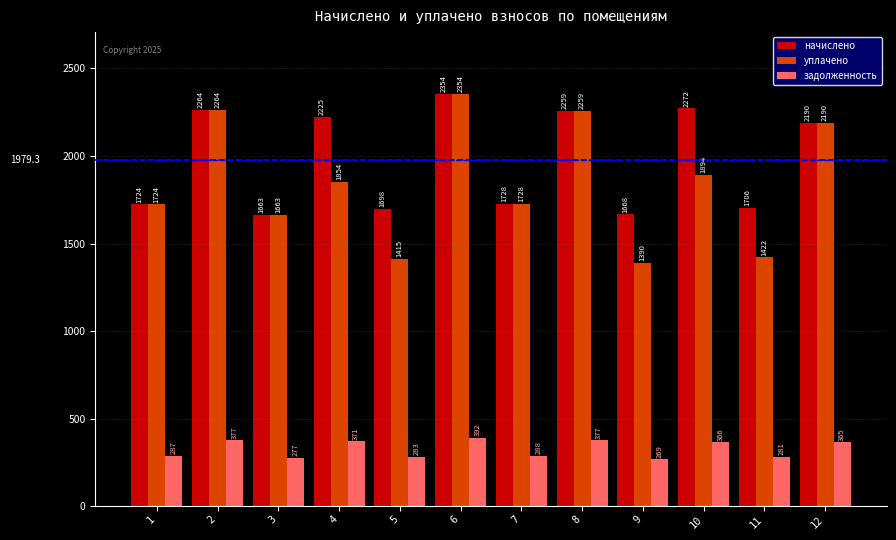

Which series has the widest spread of values?

уплачено